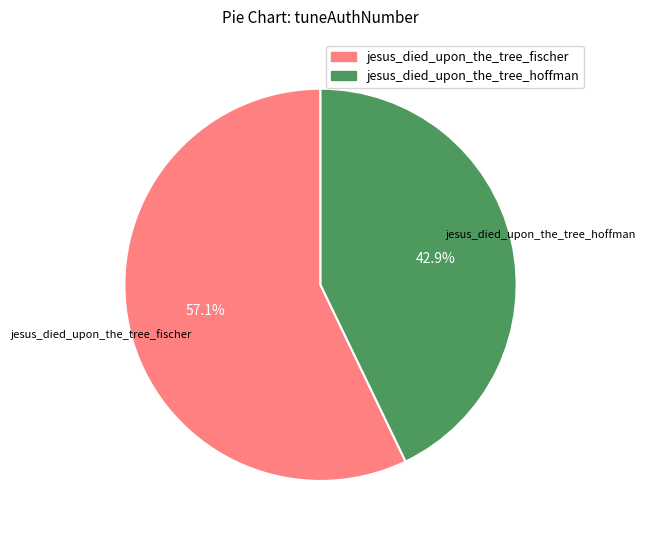

To the nearest percent, what percentage of the pie is jesus_died_upon_the_tree_hoffman?

43%